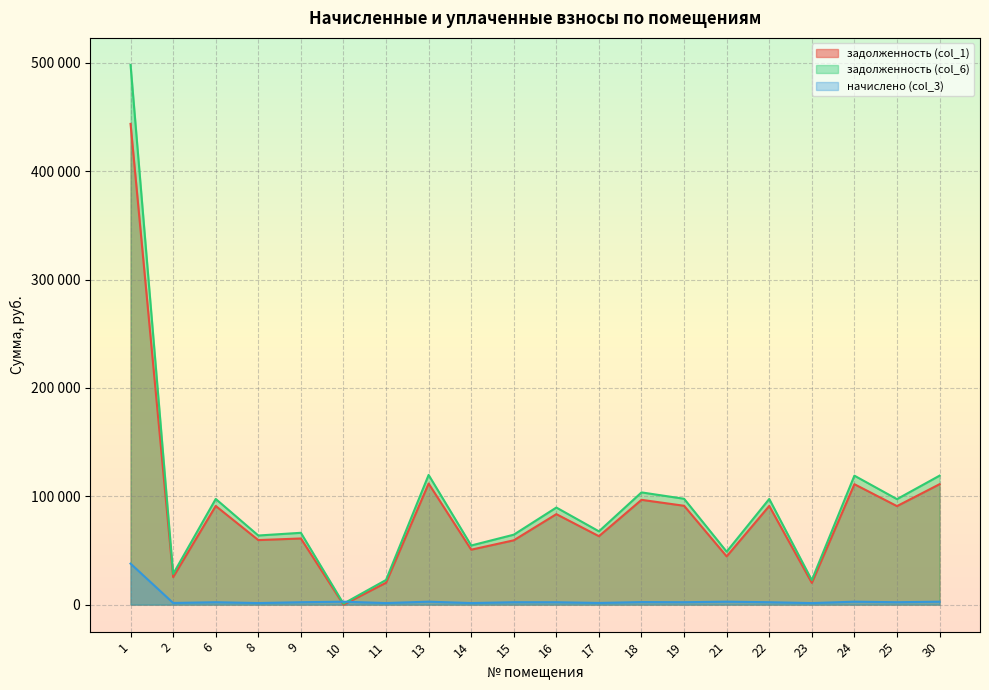

Reading left to right, what are all the values shown in this chart?

задолженность (col_1): 1=443769.0	2=25427.3	6=91106.9	8=59587.9	9=61085.0	10=0.0	11=20228.0	13=111805.9	14=50727.2	15=59390.2	16=83540.7	17=63194.7	18=96752.0	19=91263.7	21=44549.3	22=91106.9	23=20075.0	24=111179.3	25=90950.1	30=111178.6
задолженность (col_6): 1=498266.8	2=28310.3	6=97570.0	8=63815.1	9=66316.2	10=913.5	11=22772.2	13=119737.5	14=54597.1	15=64578.7	16=89629.8	17=67677.7	18=103615.6	19=97738.0	21=48886.7	22=97570.0	23=22592.4	24=119066.4	25=97402.1	30=119065.6
начислено (col_3): 1=37870.3	2=1547.3	6=2236.3	8=1462.6	9=2228.6	10=2740.5	11=1458.8	13=2744.3	14=1462.6	15=2236.3	16=2217.0	17=1551.2	18=2374.8	19=2240.1	21=2732.8	22=2236.3	23=1443.4	24=2728.9	25=2232.4	30=2728.9